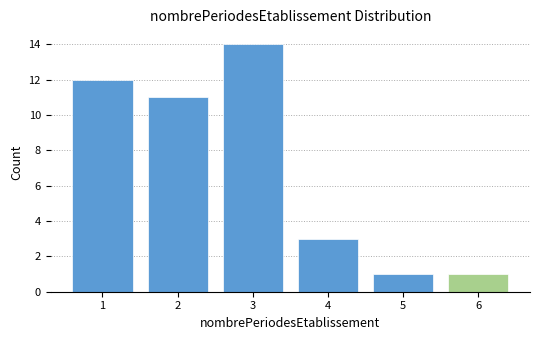

Reading left to right, extract all data points from this chart.

1=12	2=11	3=14	4=3	5=1	6=1